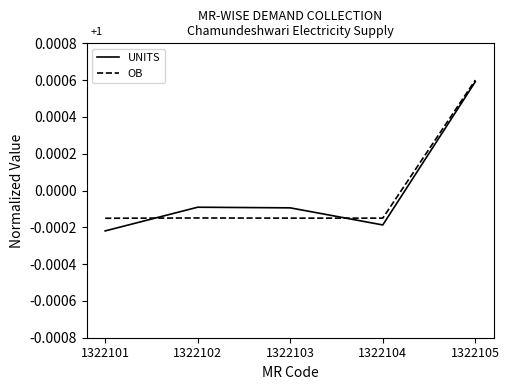

Between which two adjacent categories do OB and UNITS first intersect?

1322101 and 1322102